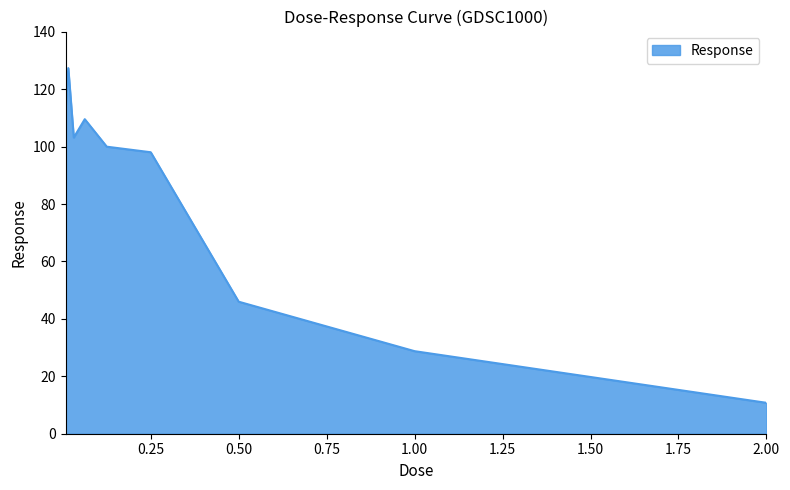

How many lines are shown in the chart?

1